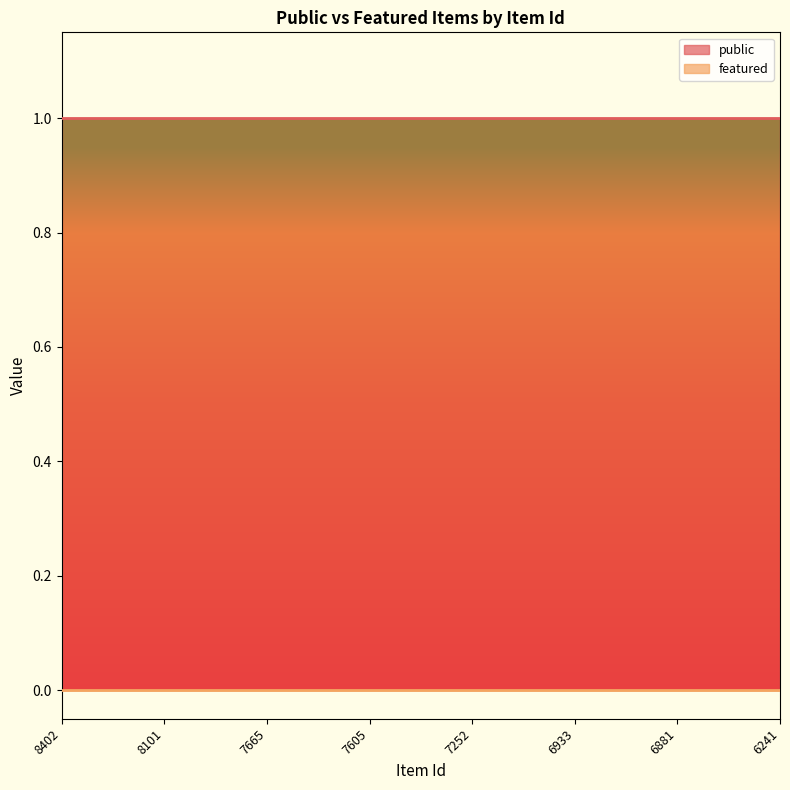

At which label does featured reach its peak?

8402